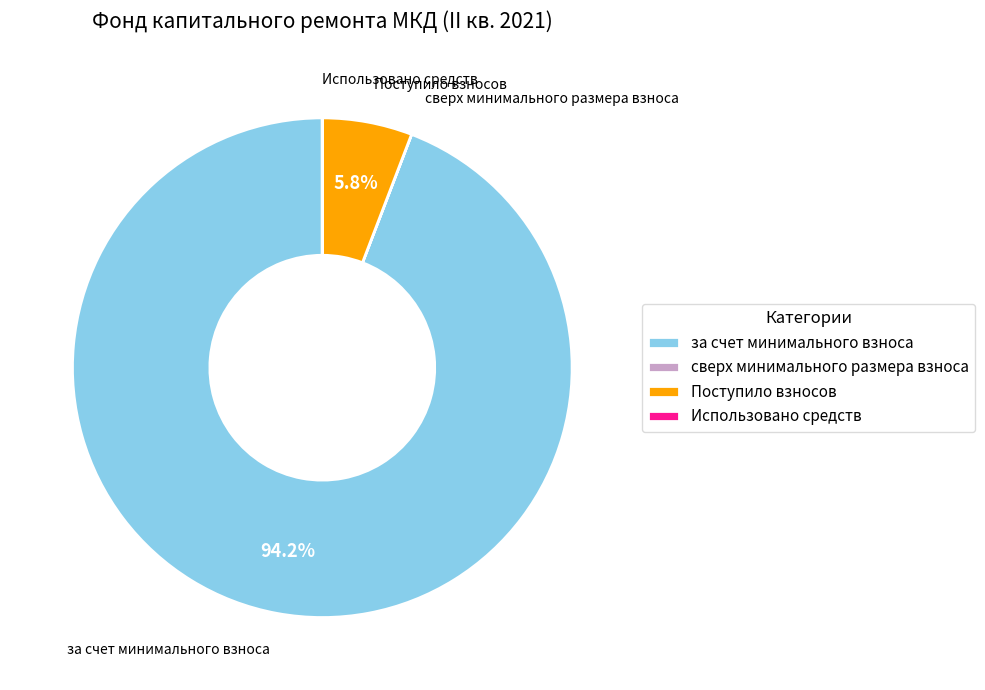

Which category accounts for the majority?

за счет минимального взноса